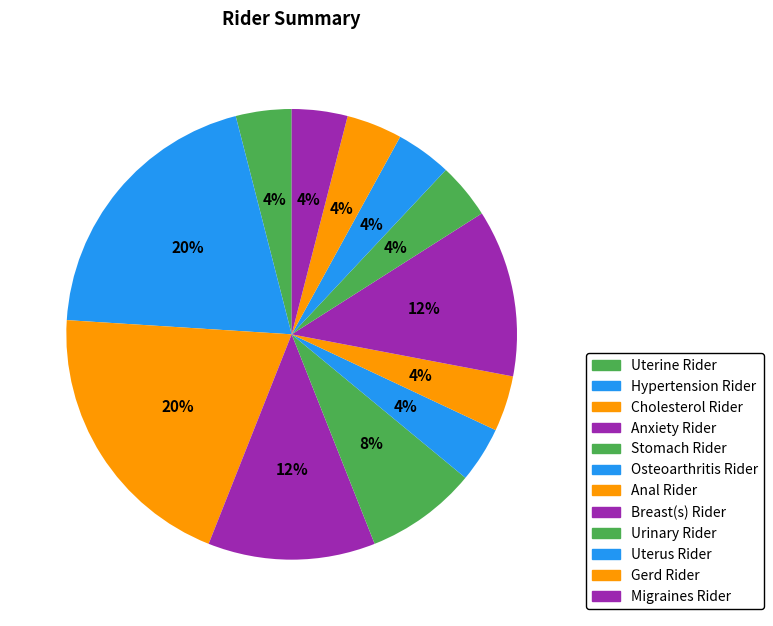

How much of the chart is everything except Hypertension Rider?

80.0%